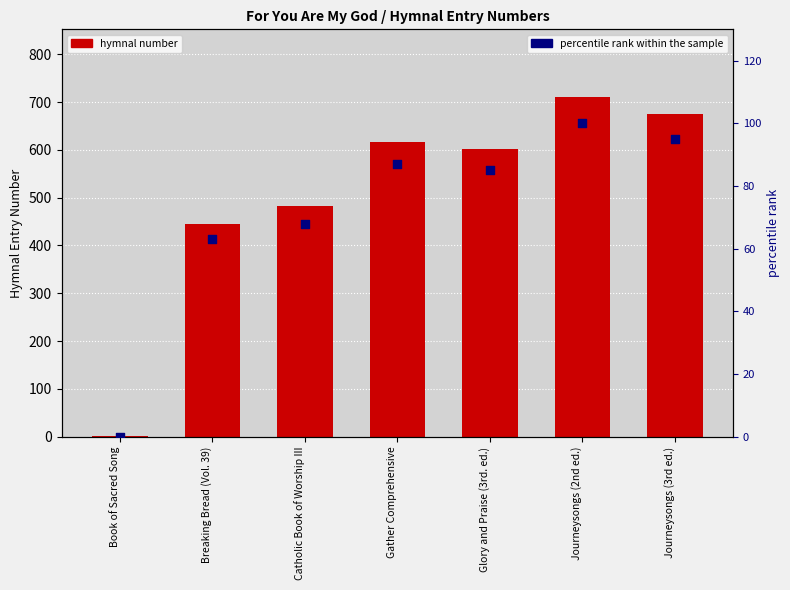

At which category is the sum across all series the highest?

Journeysongs (2nd ed.)